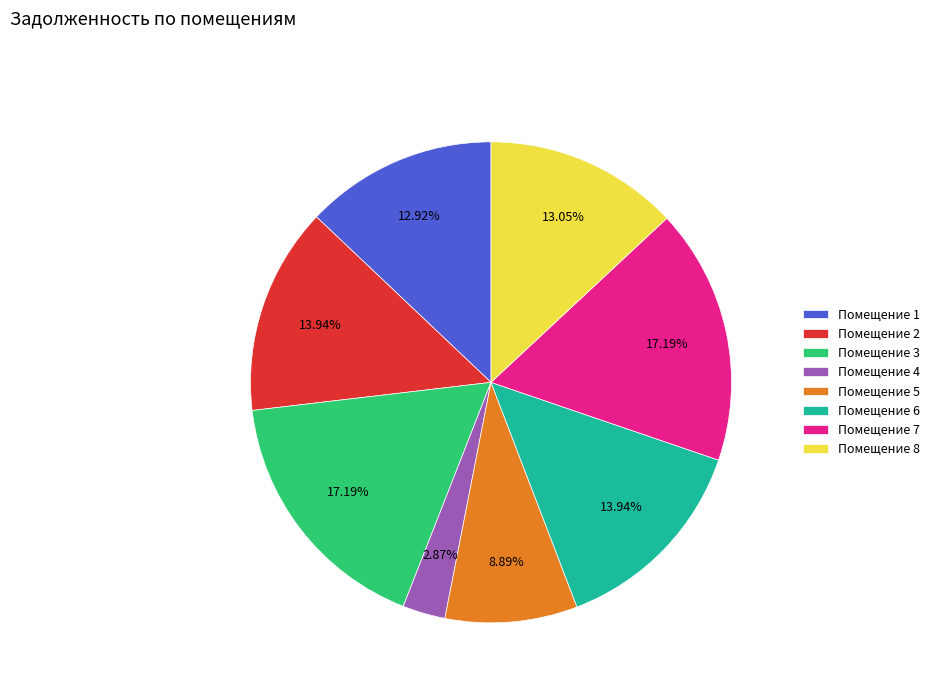

Is there a majority slice in this chart?

No